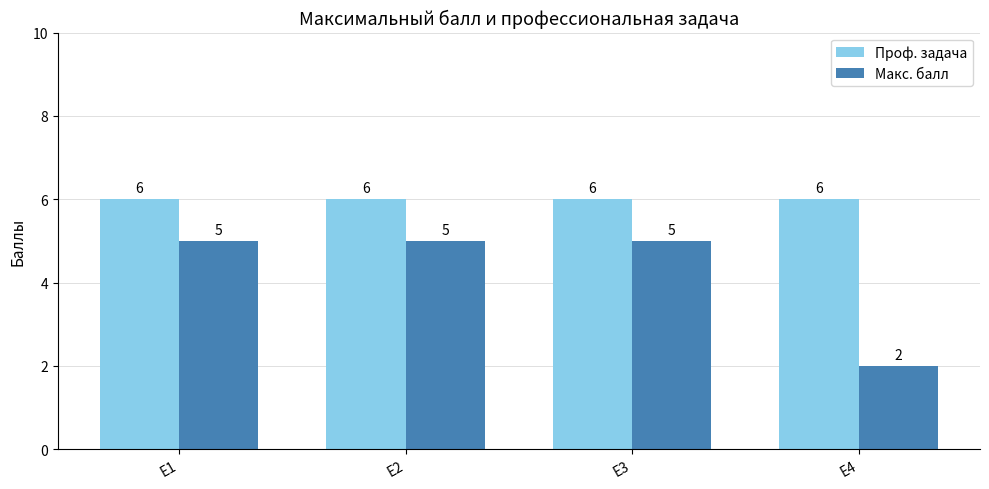

What is the value of the Макс. балл bar at the 4th from the left?

2